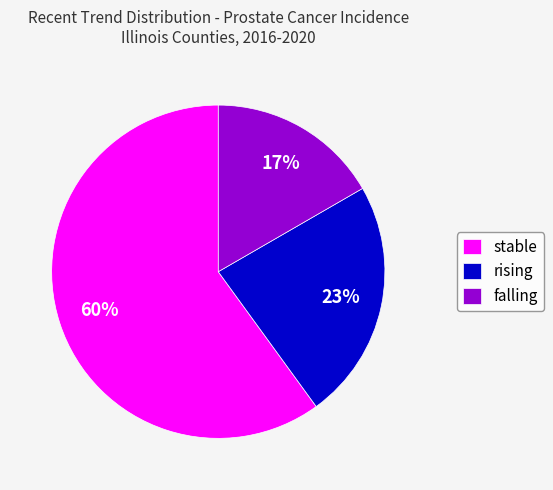

Count the number of slices in the pie.

3